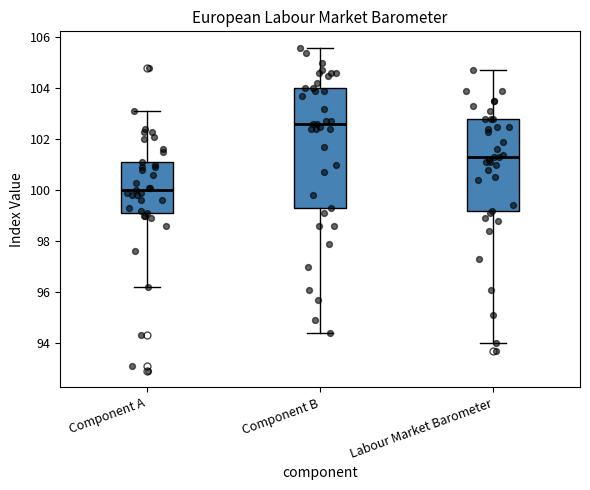

Where does the lower whisker of the box for Component B end on the y-axis? The values are not printed on the chart, so give them approximately, as read against the axis.

94.4